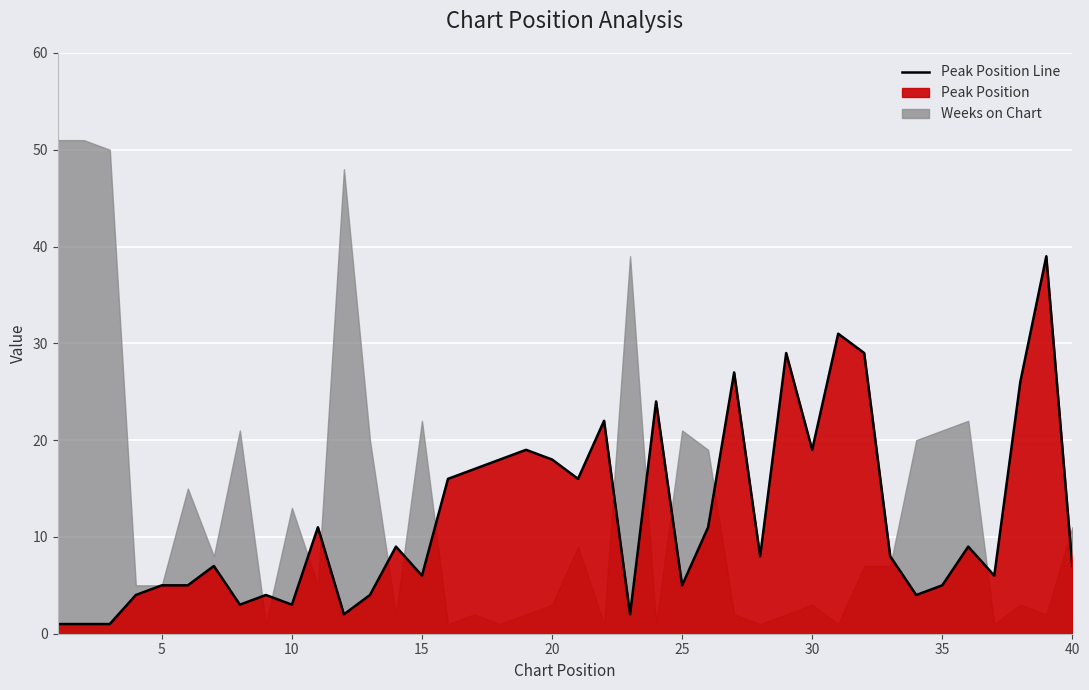

How many points are lower than both their immediate neighbors (excluding endpoints)?

11